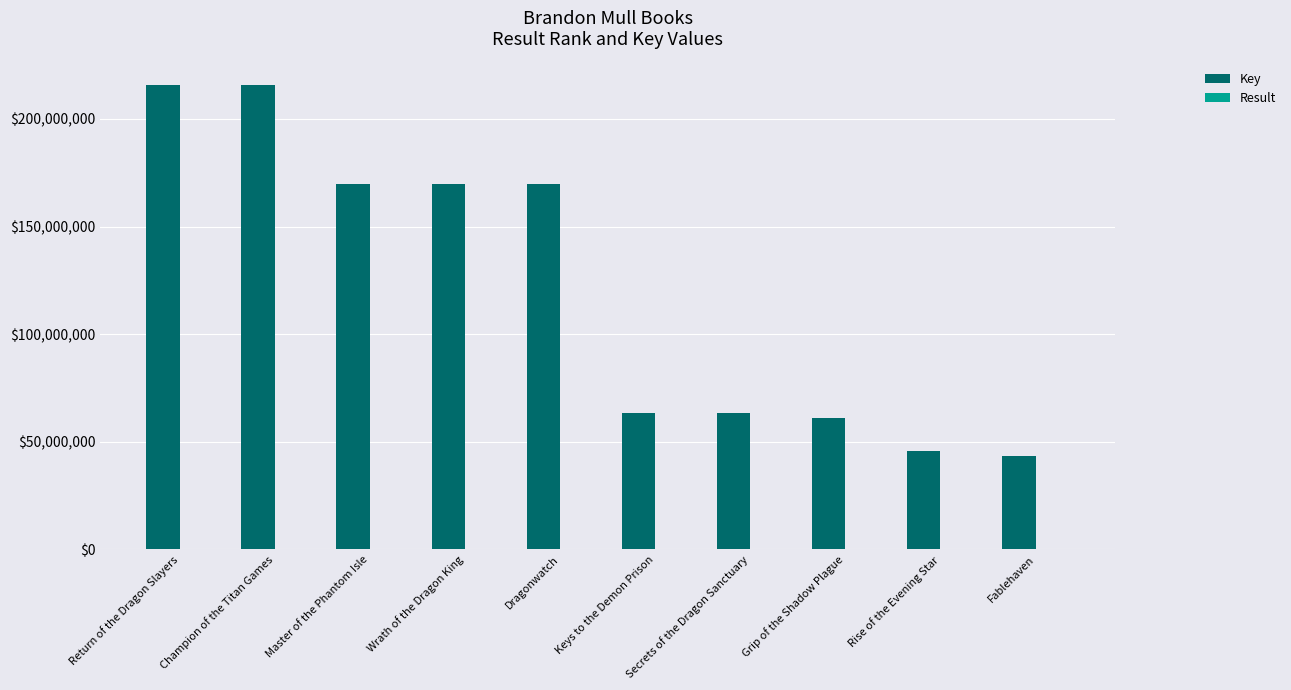

How many series are shown in this chart?

2